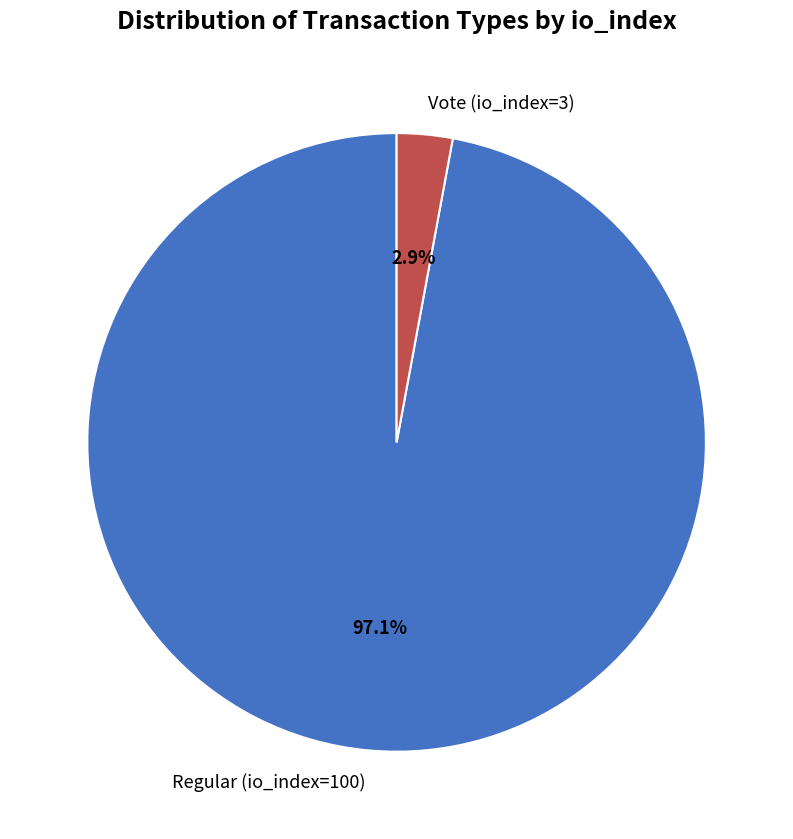

To the nearest percent, what portion does Regular (io_index=100) represent?

97%